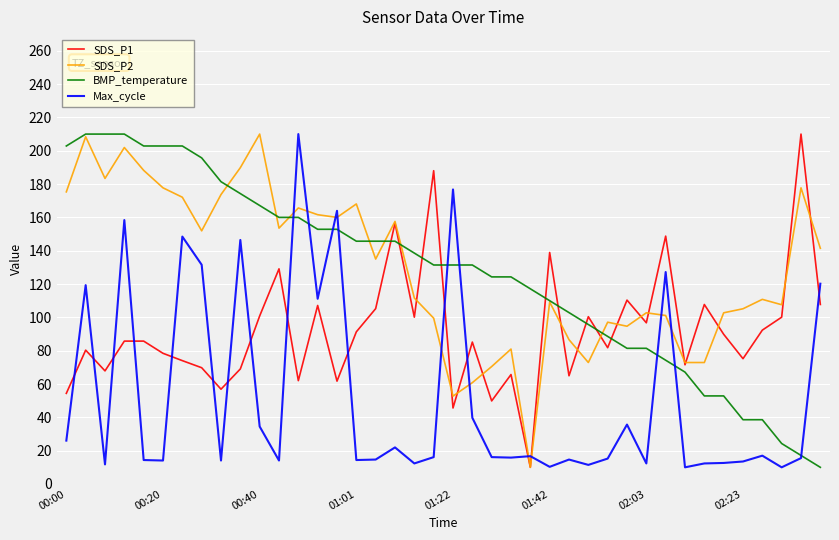

What is the highest value of the SDS_P1 series?

210.0